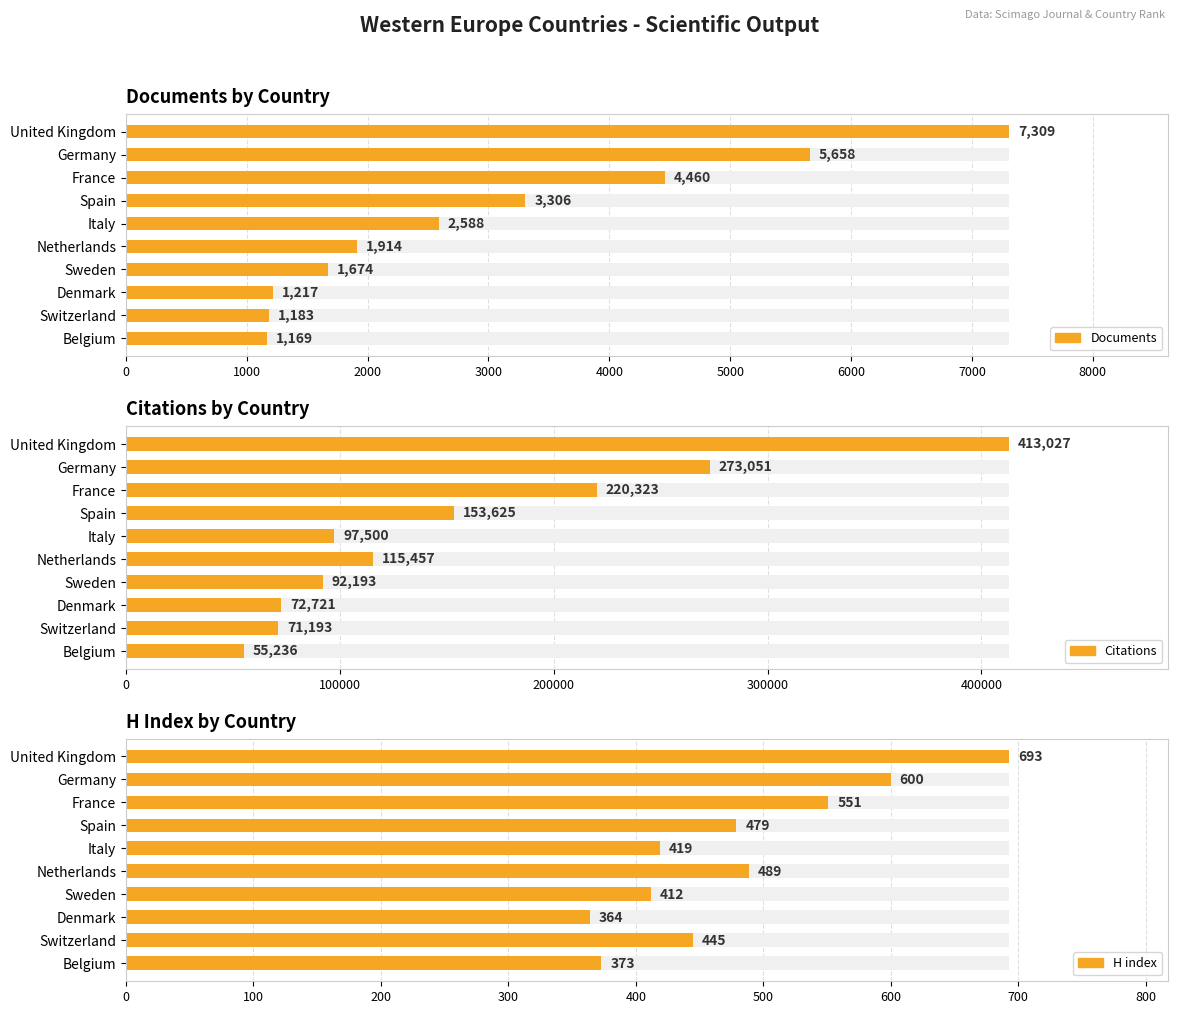

What is the average value of the Citations series?

156433